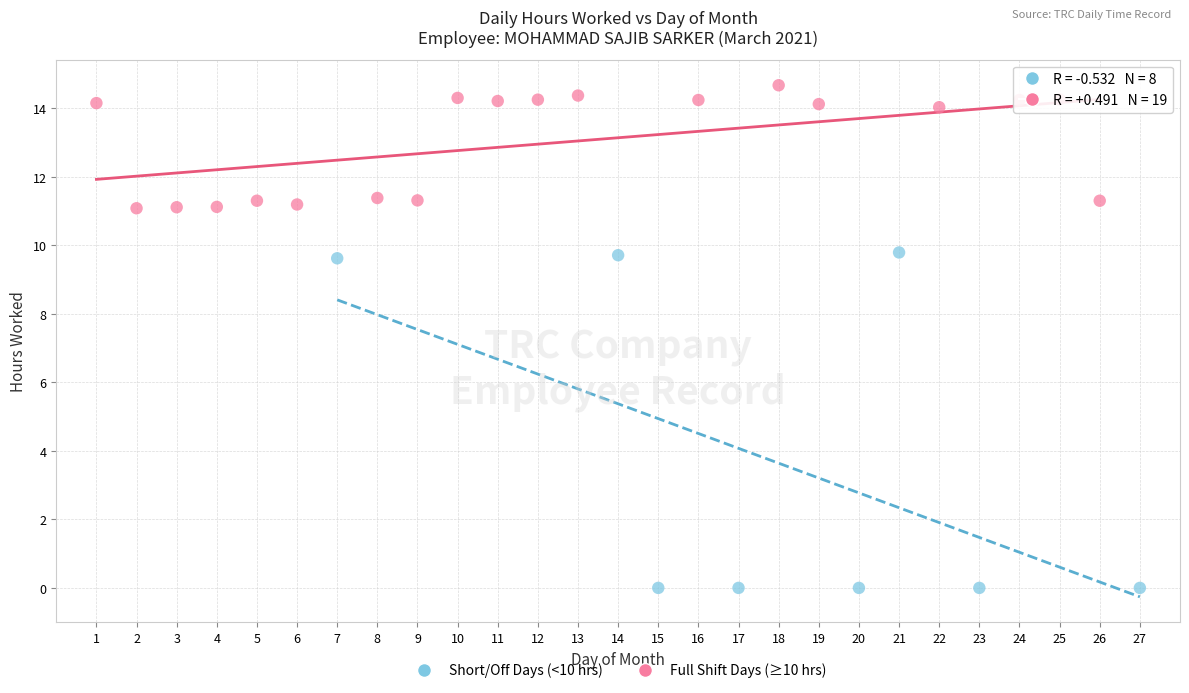

Which series reaches the minimum Y coordinate?

Short/Off Days (<10 hrs)